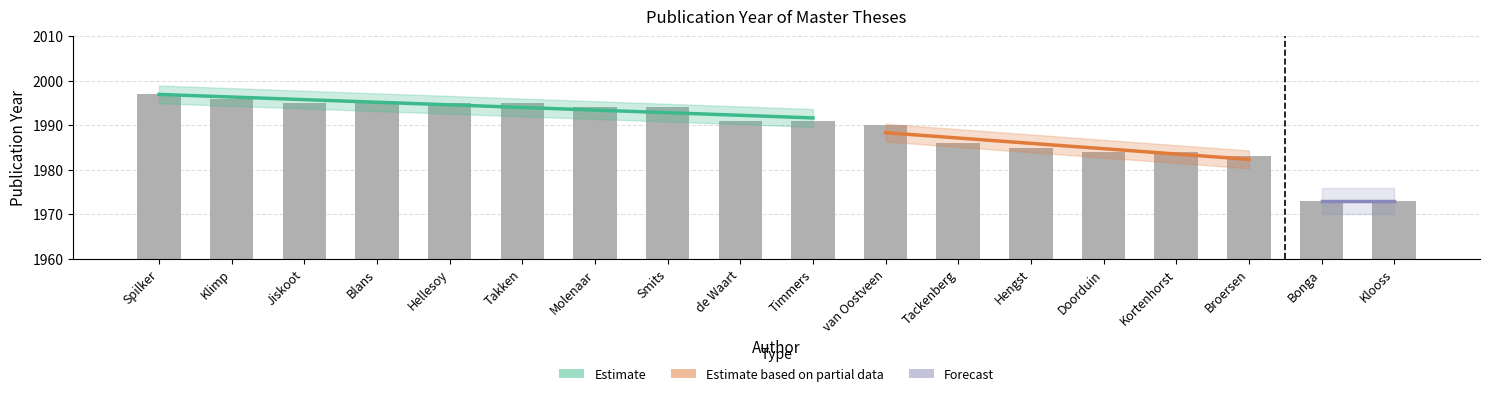

List the labels in order of value, smallest first.

Bonga, Klooss, Broersen, Doorduin, Kortenhorst, Hengst, Tackenberg, van Oostveen, de Waart, Timmers, Molenaar, Smits, Jiskoot, Blans, Hellesoy, Takken, Klimp, Spilker